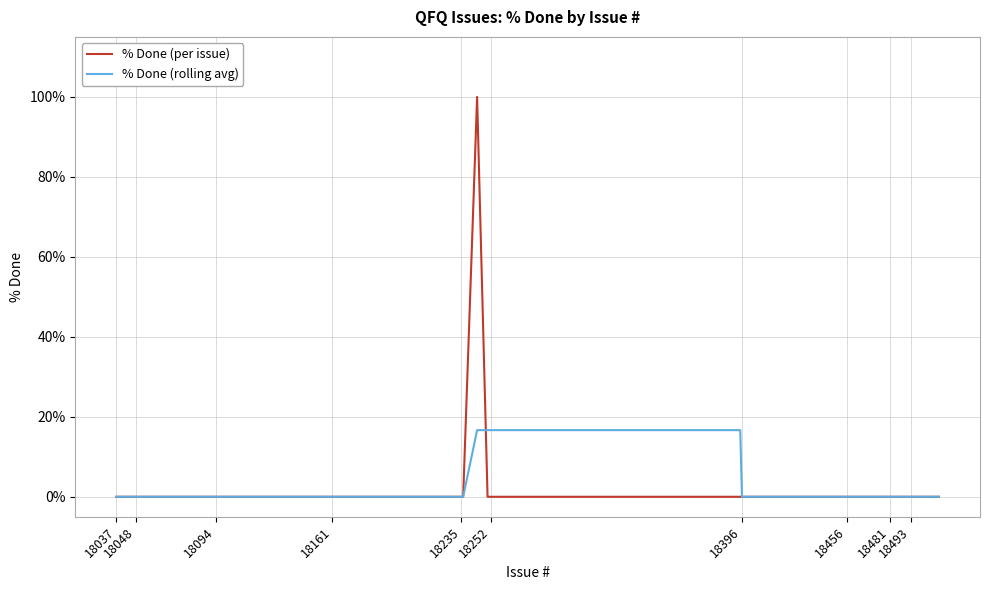

What is the average value of the % Done (per issue) series?

2.5